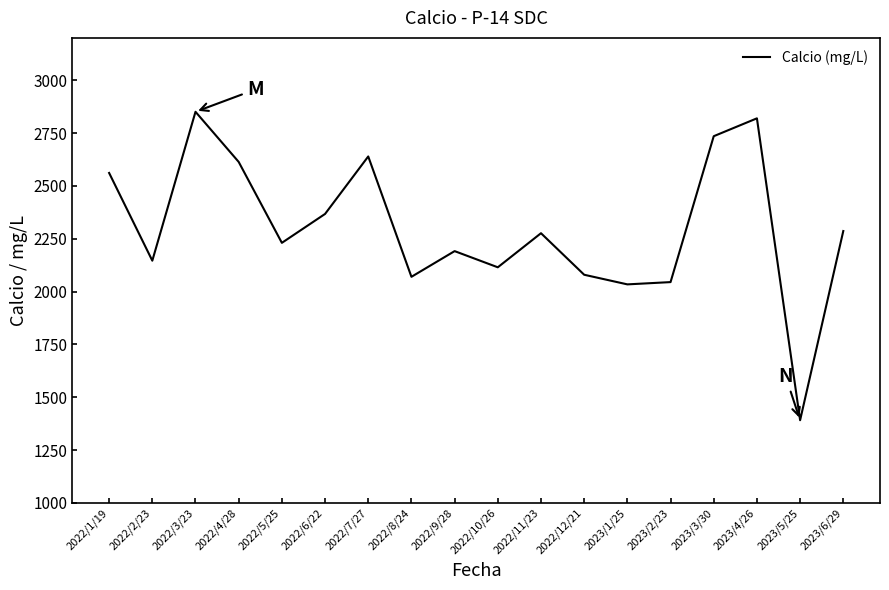

Which has a higher value, 2022/8/24 or 2022/6/22?

2022/6/22